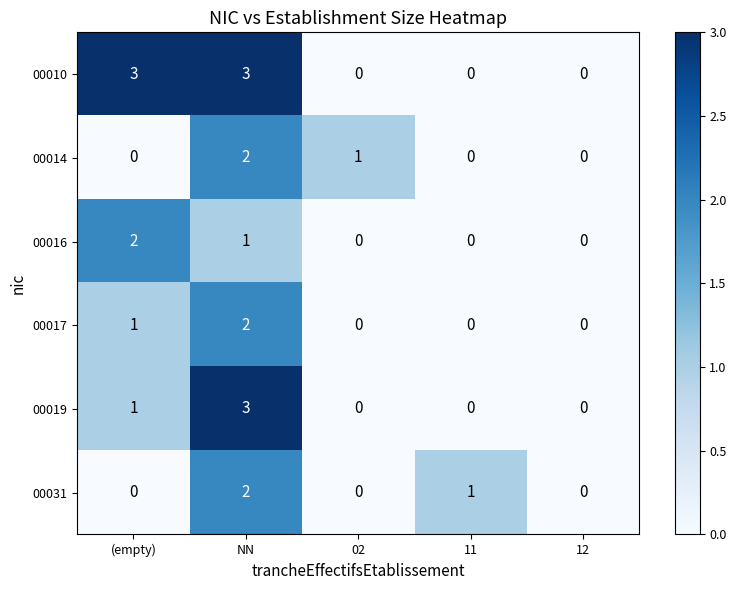

What is the sum of all 00017 values?

3